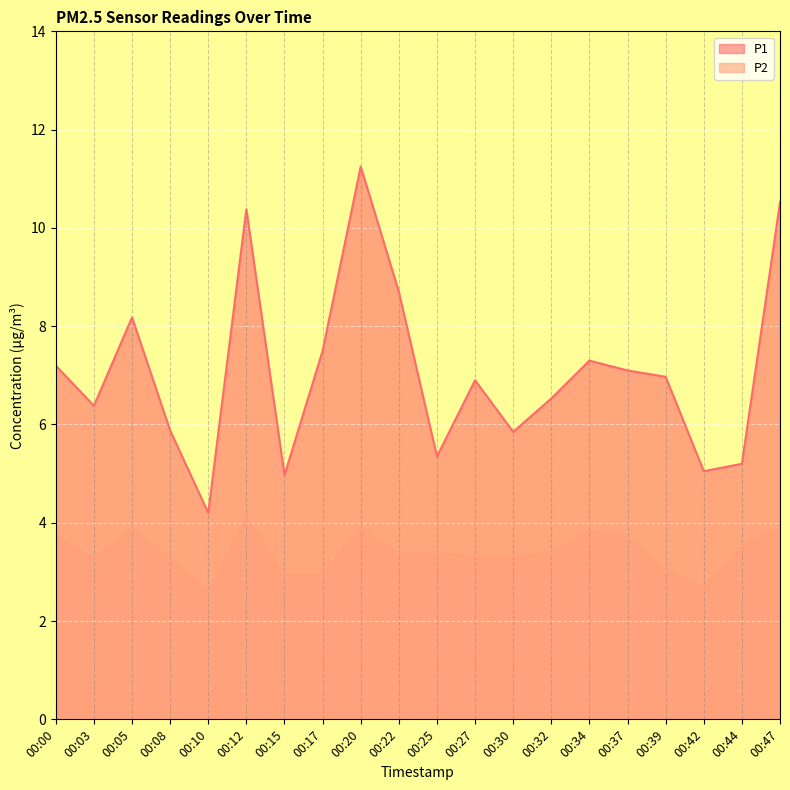

How many lines are shown in the chart?

2